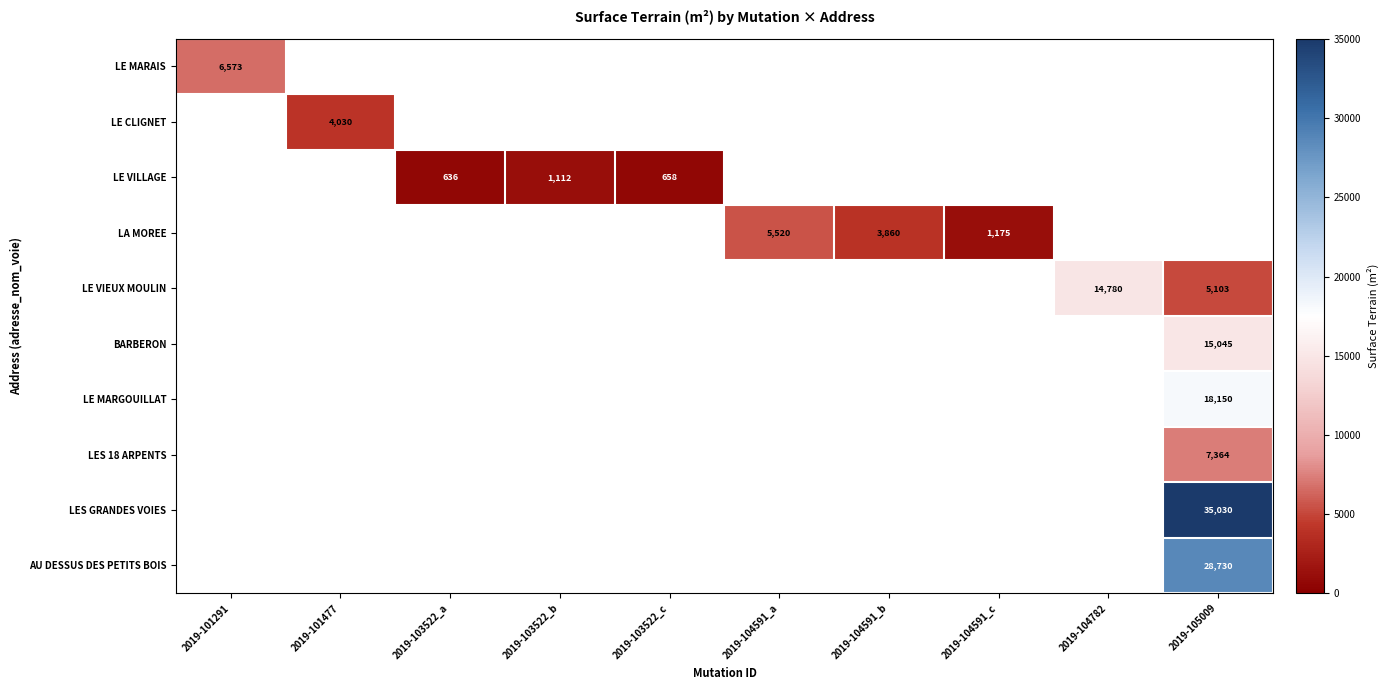

What is the maximum value shown in the chart?

35030.0